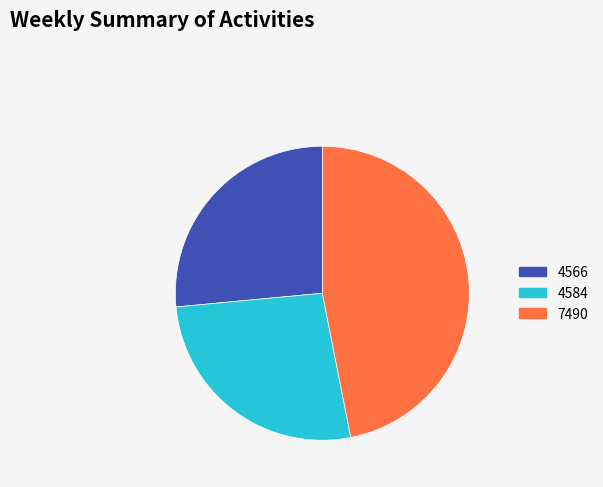

Approximately how many times larger is the value at 4566 compared to 4584?

1.0